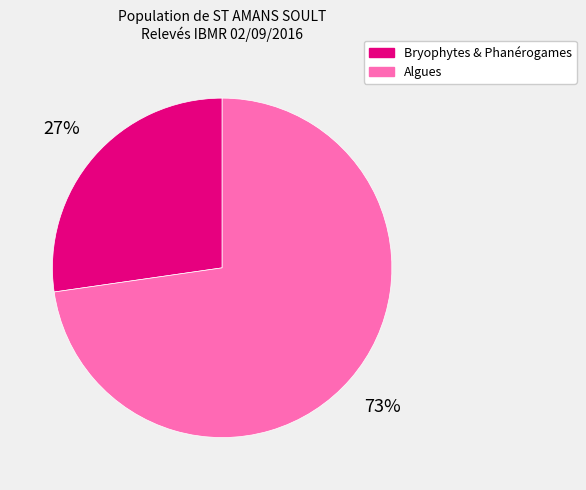

To the nearest percent, what is the average slice percentage?

50%